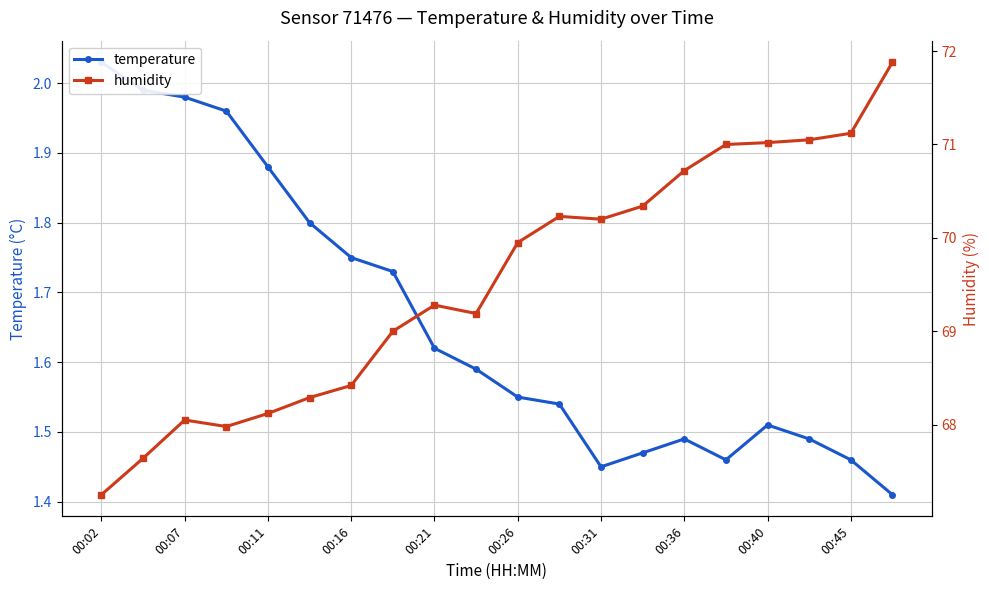

How many interior local valleys does the temperature series have?

2